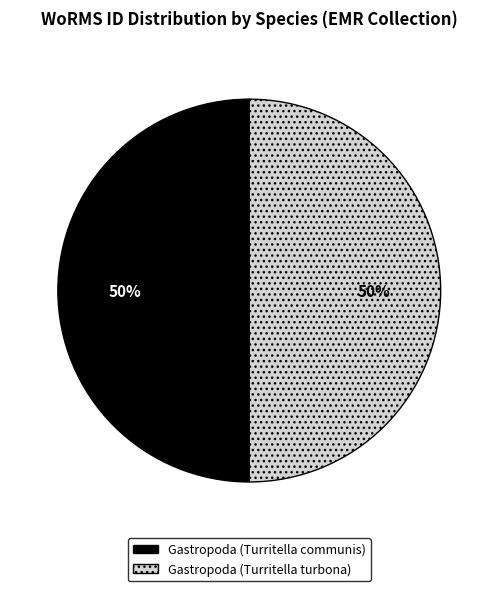

To the nearest percent, what is the average slice percentage?

50%